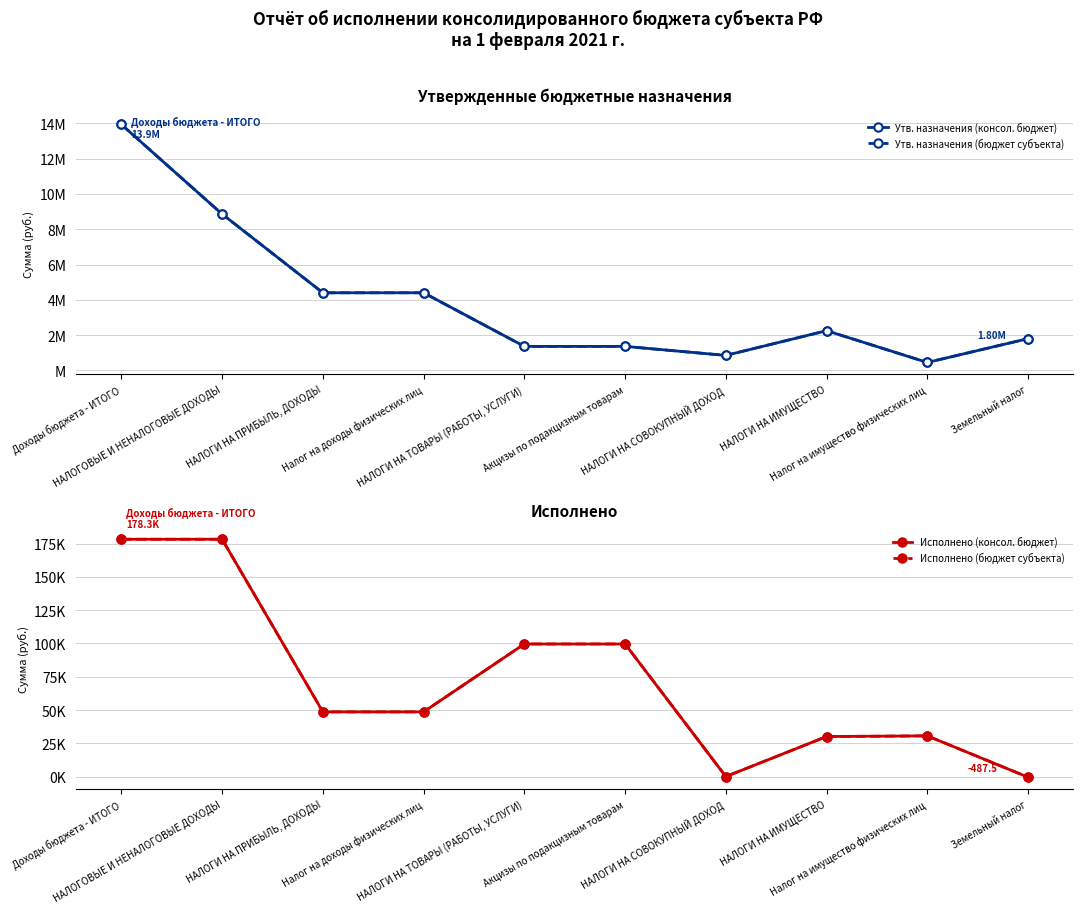

What is the label of the 4th point from the right?

НАЛОГИ НА СОВОКУПНЫЙ ДОХОД